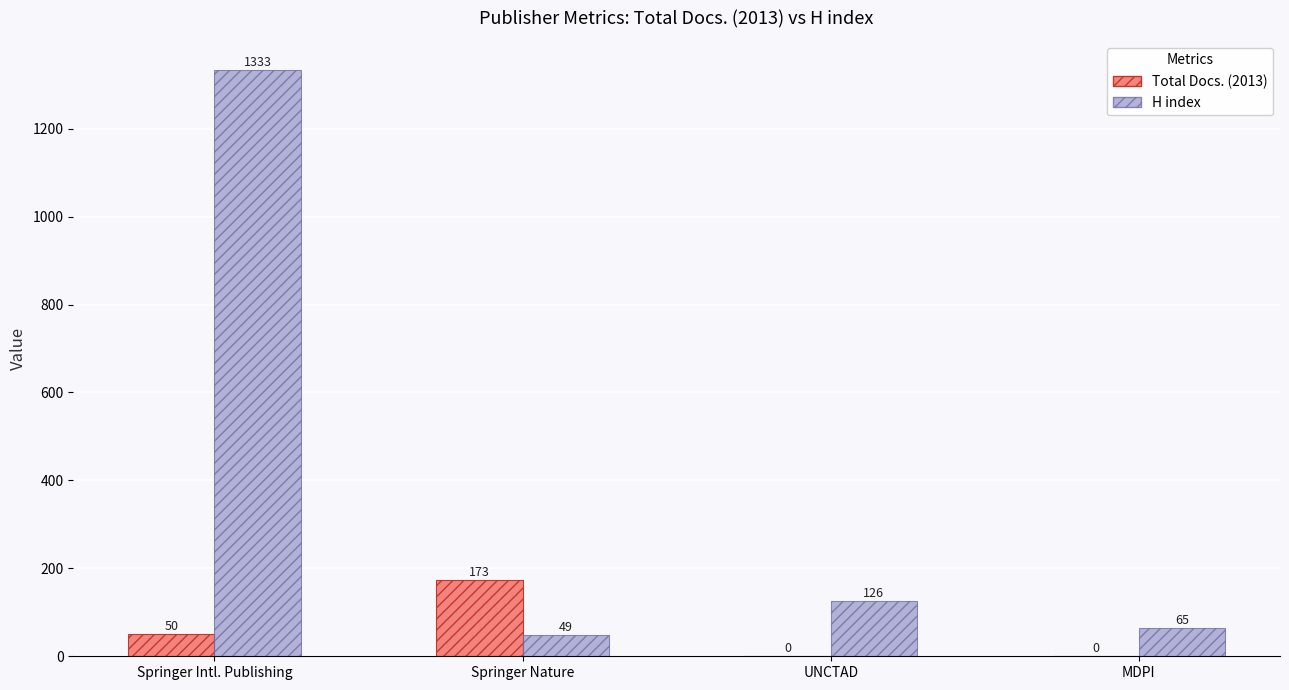

Are the bars horizontal?

No